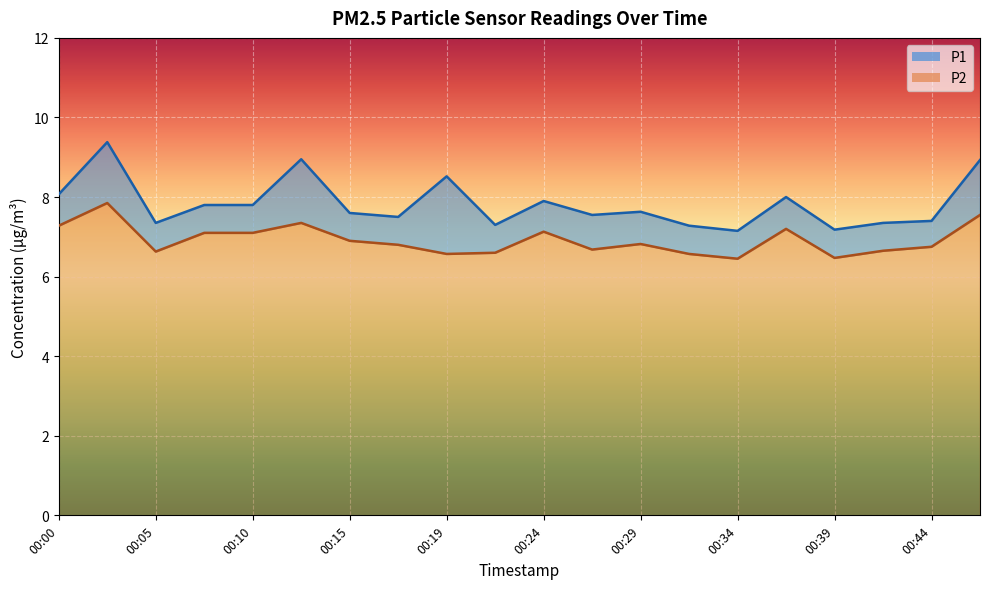

In P1, how many points are lower than both neighbors (excluding endpoints)?

6